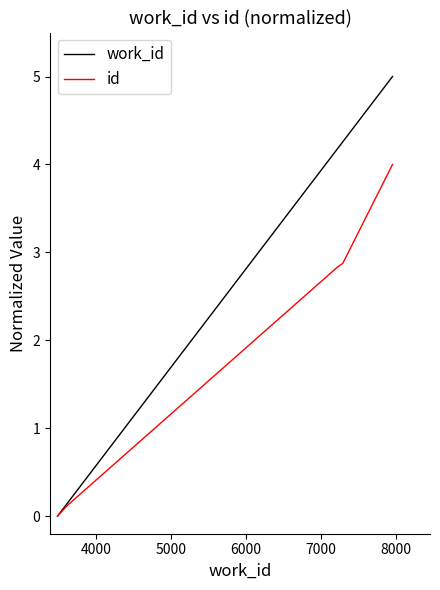

List the series in order of their peak value, lowest first.

id, work_id